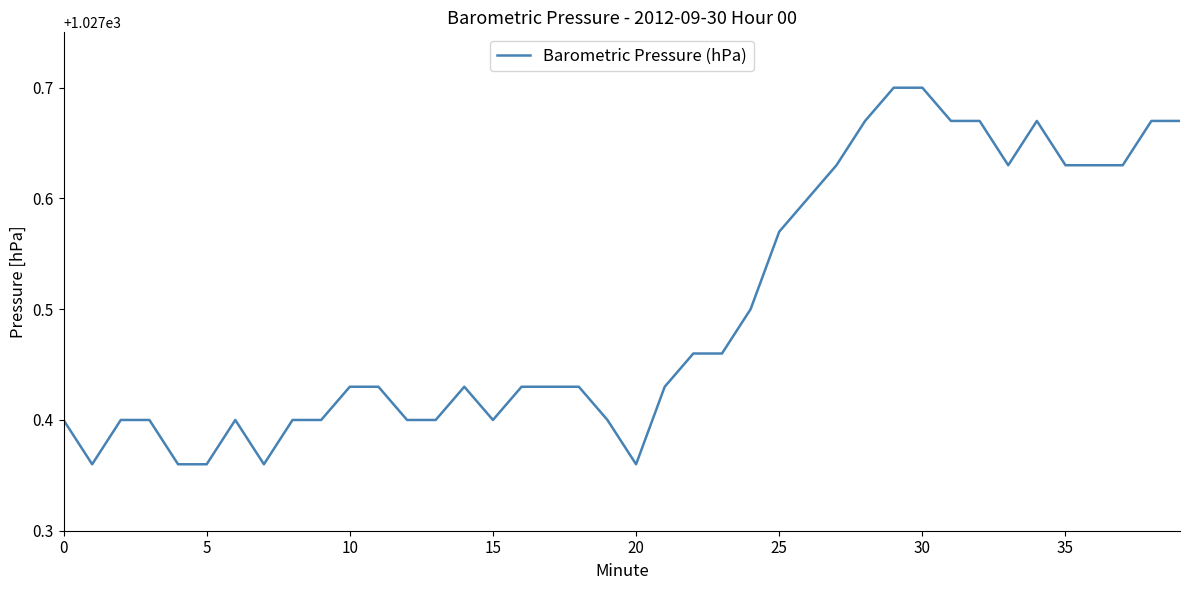

What is the difference between the maximum and minimum values?

0.3